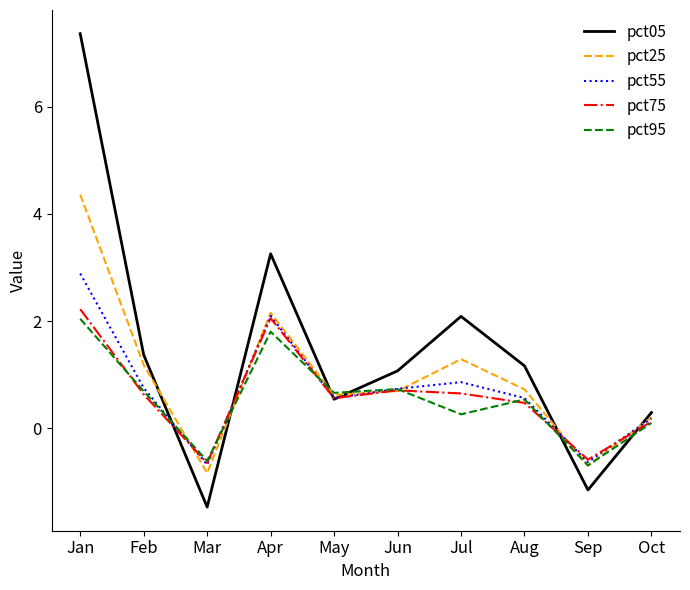

True or false: pct25 has a value of 1.2 at Feb.

True